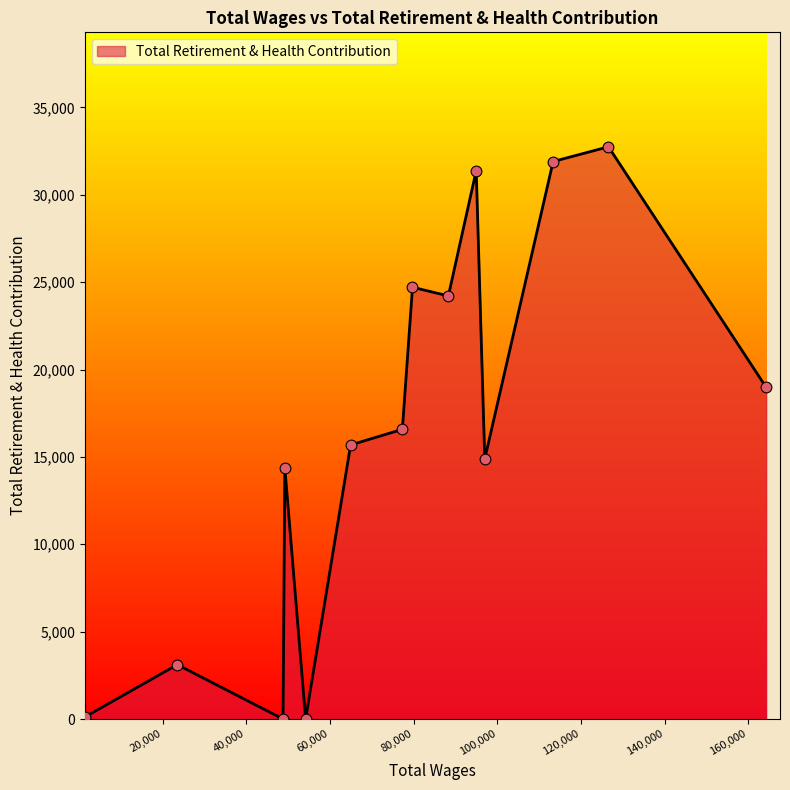

What is the maximum value shown in the chart?

32746